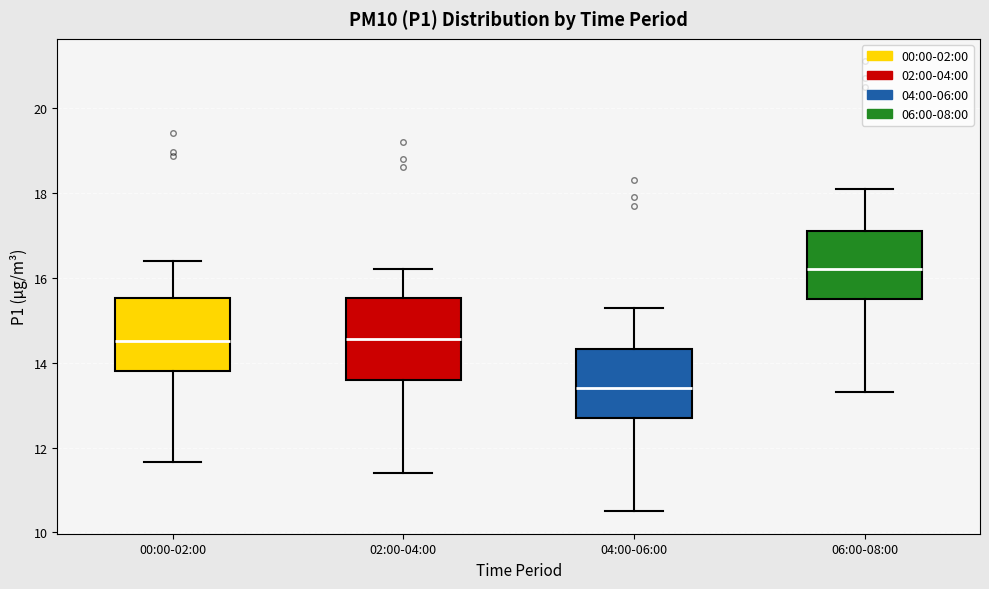

Which box has the lowest median line?

04:00-06:00